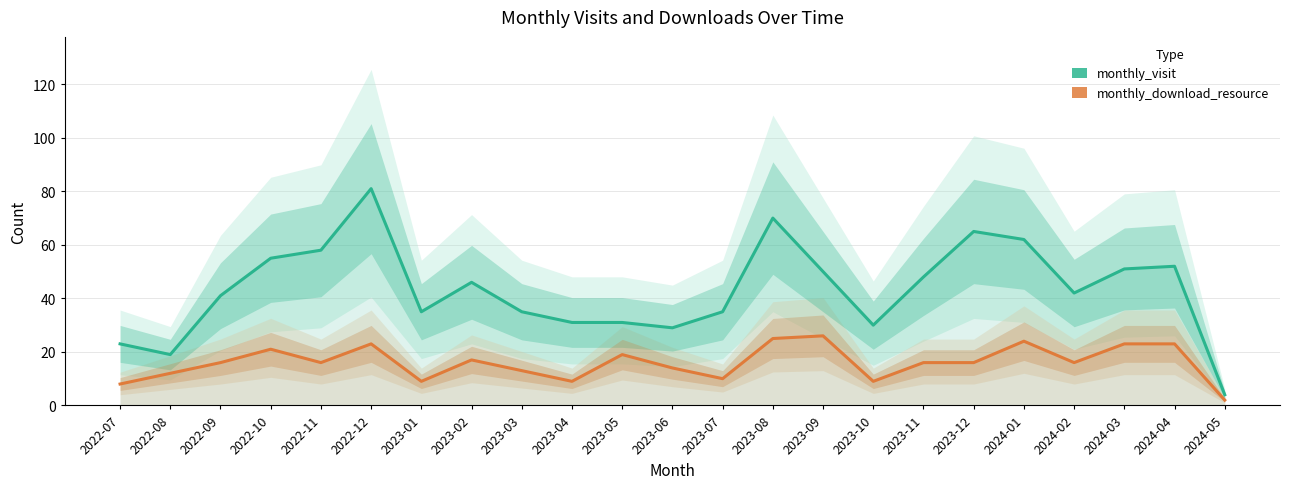

Between 2022-10 and 2024-01, which series saw the biggest shift?

monthly_visit